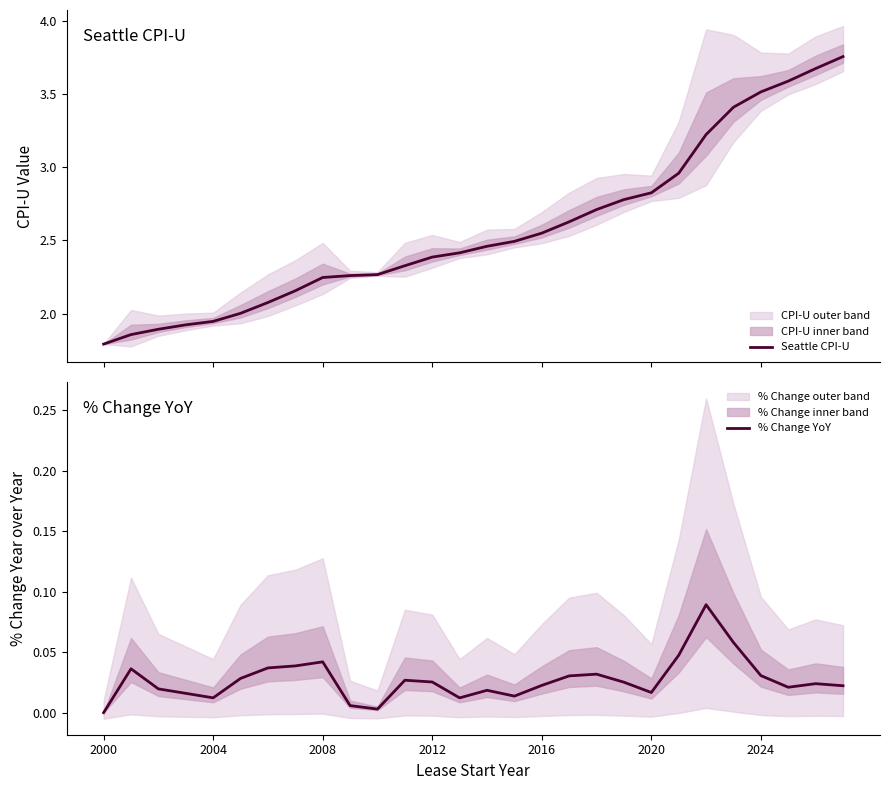

What is the minimum value for Seattle CPI-U?

1.8